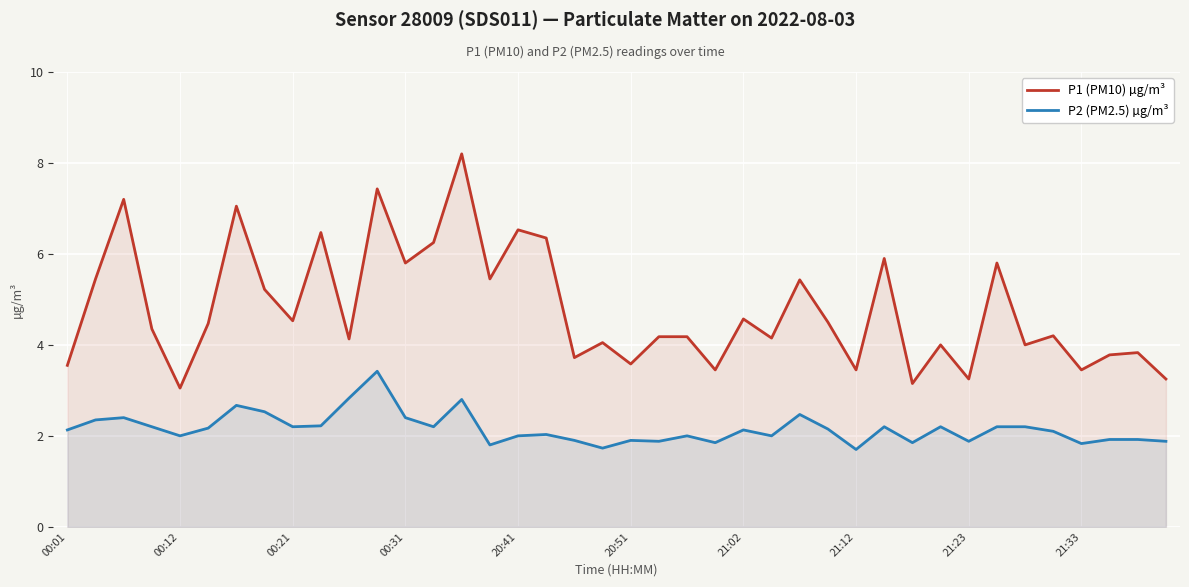

What is the difference between the maximum and second lowest values in the P2 (PM2.5) µg/m³ series?

1.7